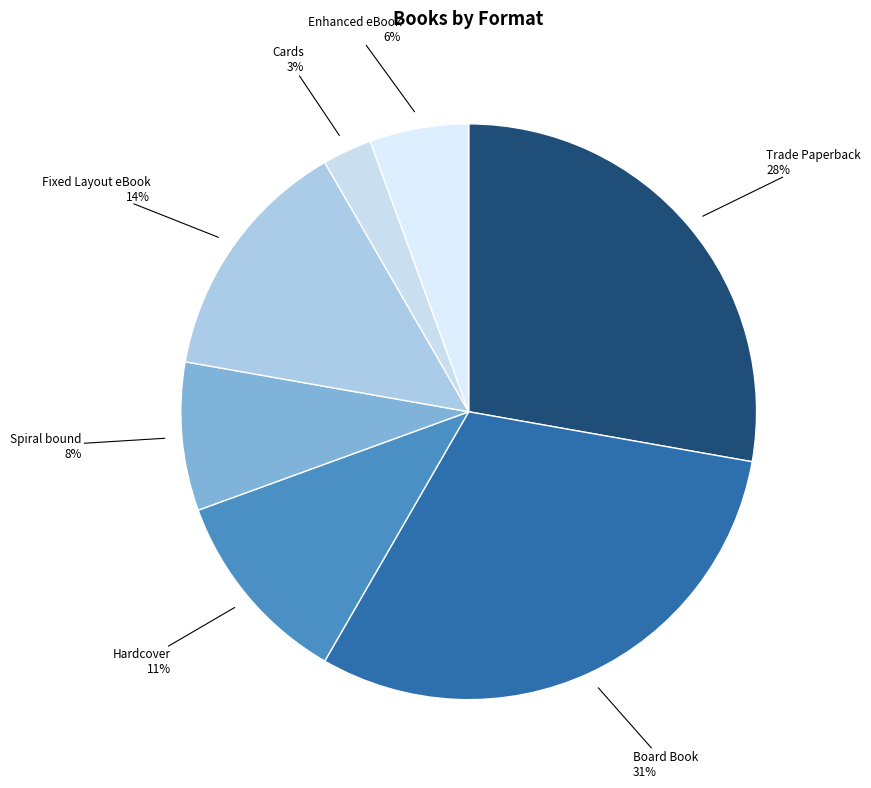

Rank the categories by value from lowest to highest.

Cards, Enhanced eBook, Spiral bound, Hardcover, Fixed Layout eBook, Trade Paperback, Board Book